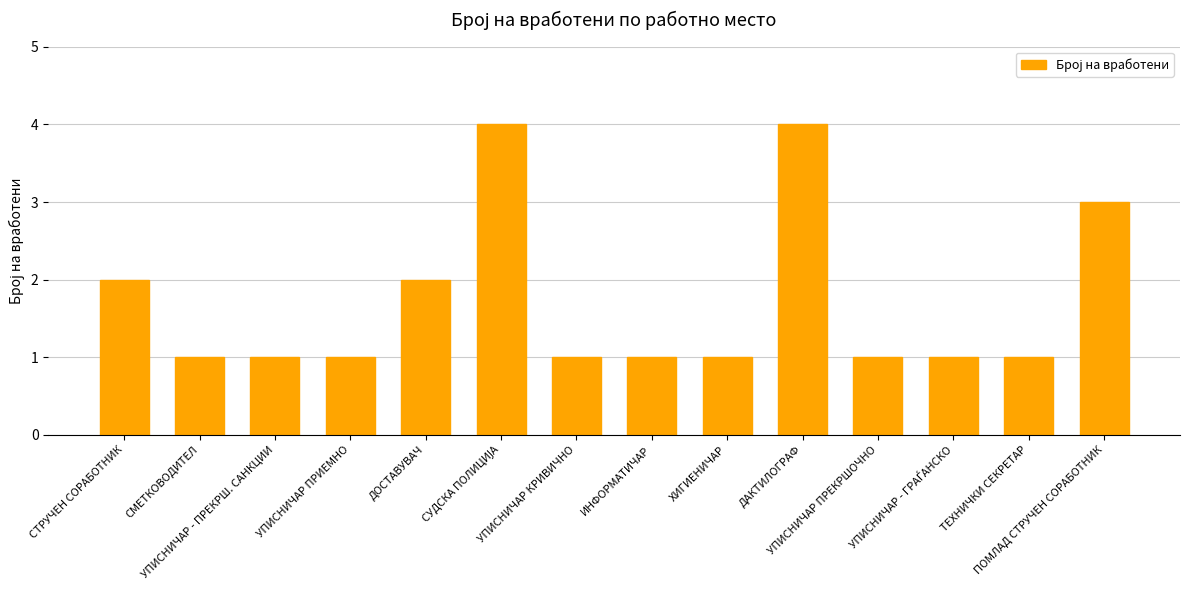

How many values are between 1 and 2?

11